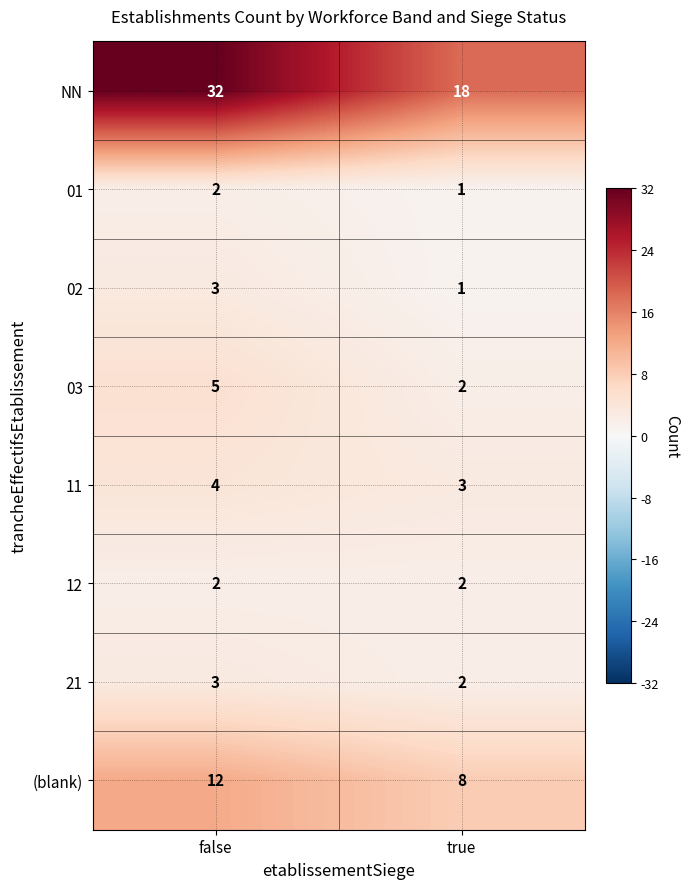

Where is 11 nearest to the value 3?

true